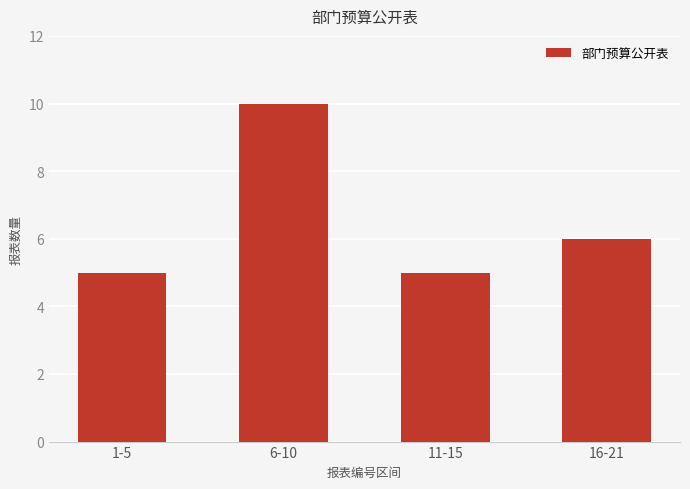

What is the maximum value shown in the chart?

10